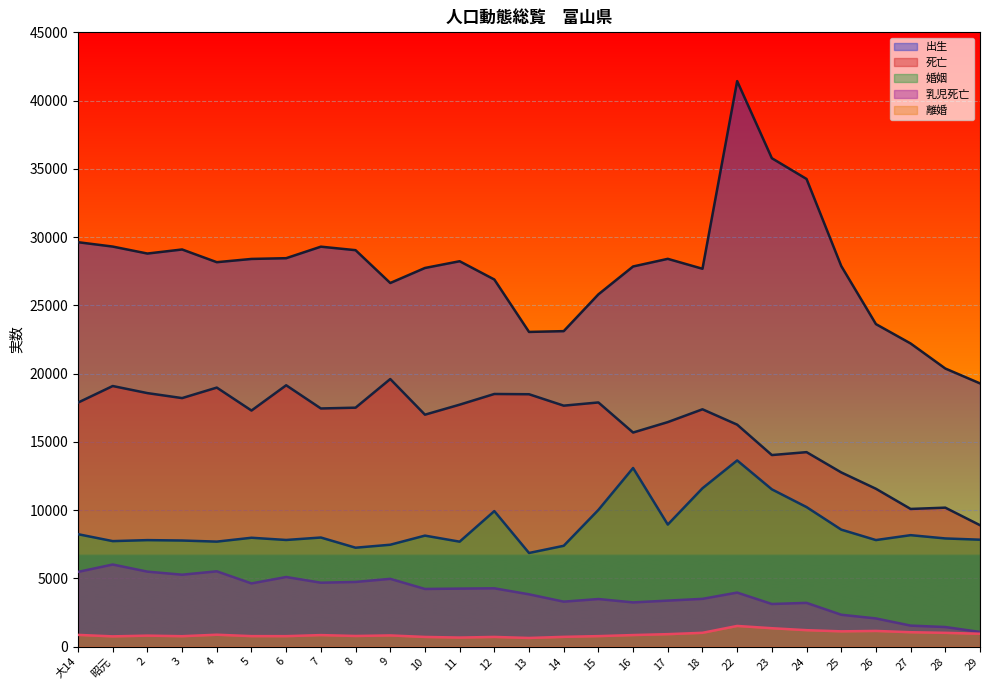

What is the label of the 10th point from the left?

9